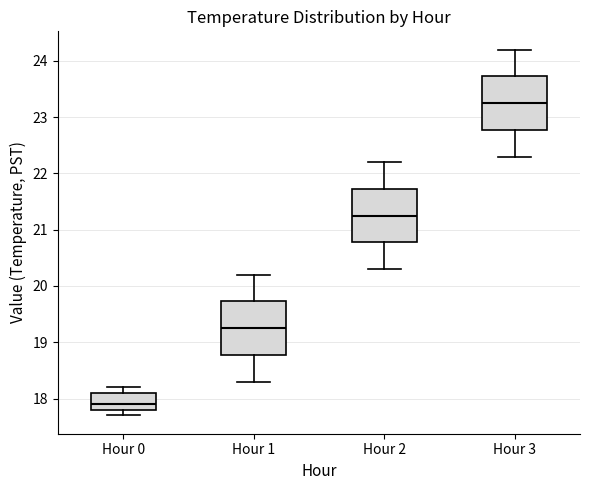

Which box has the highest median line?

Hour 3